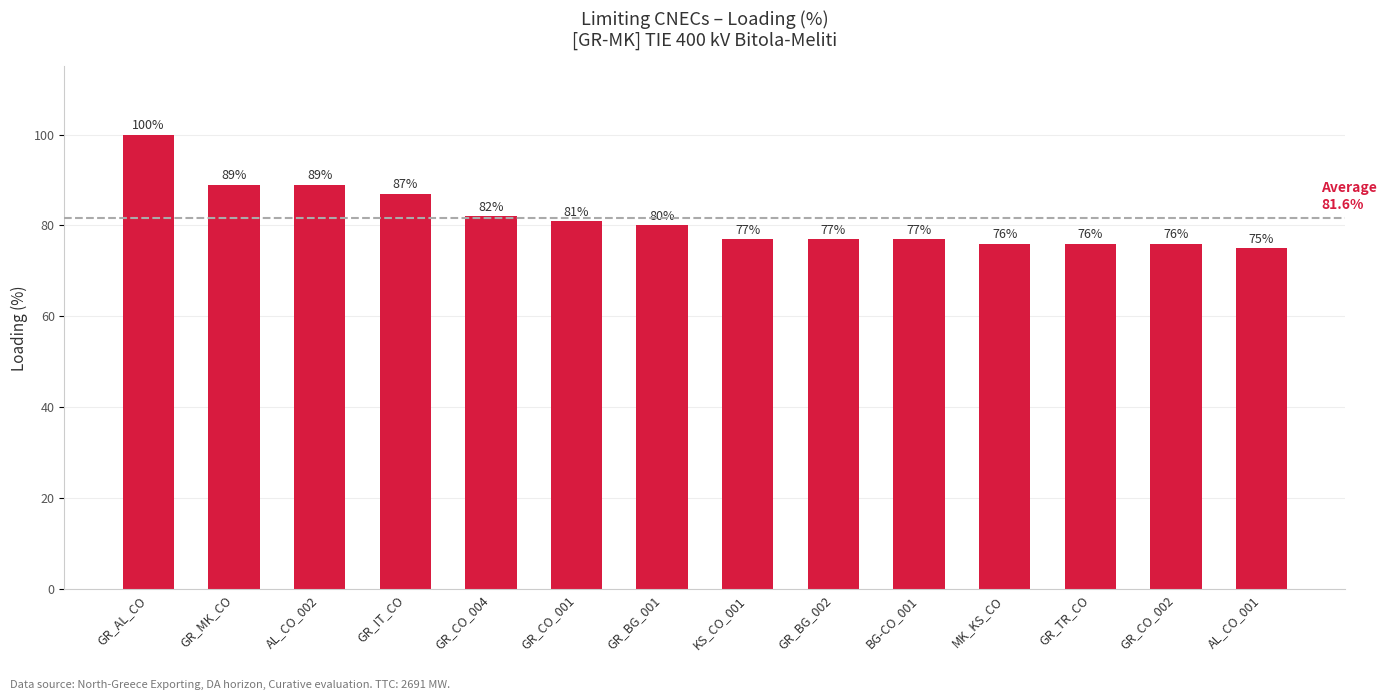

True or false: the data shows 77 at GR_BG_002.

True